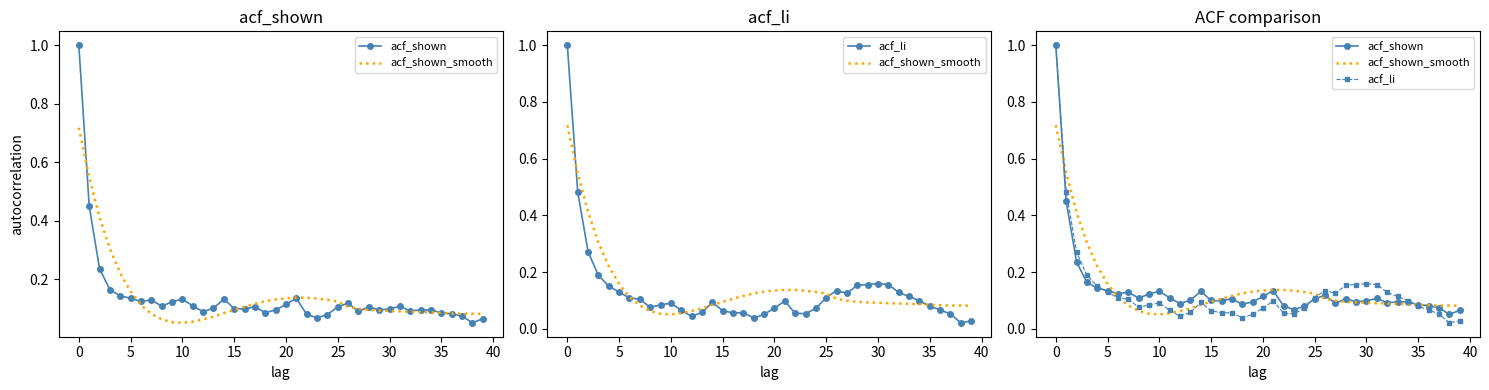

Which category has the lowest value across all series?

38